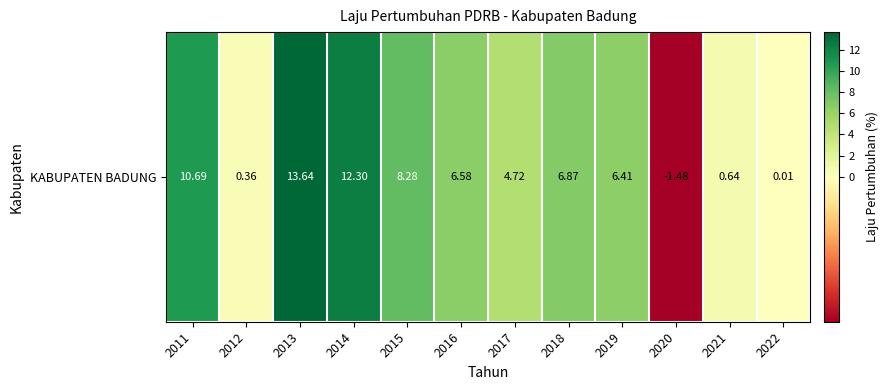

How many values are below zero?

1